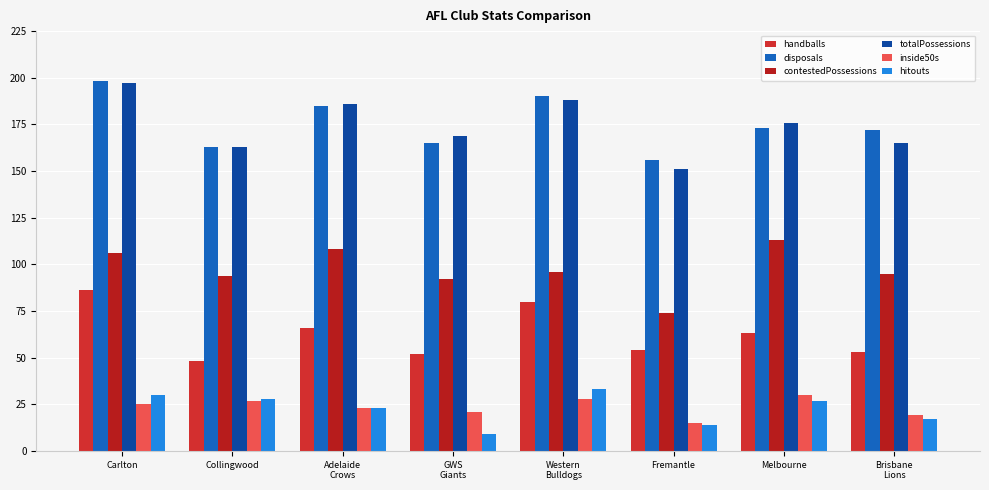

What is the average value of the handballs series?

63